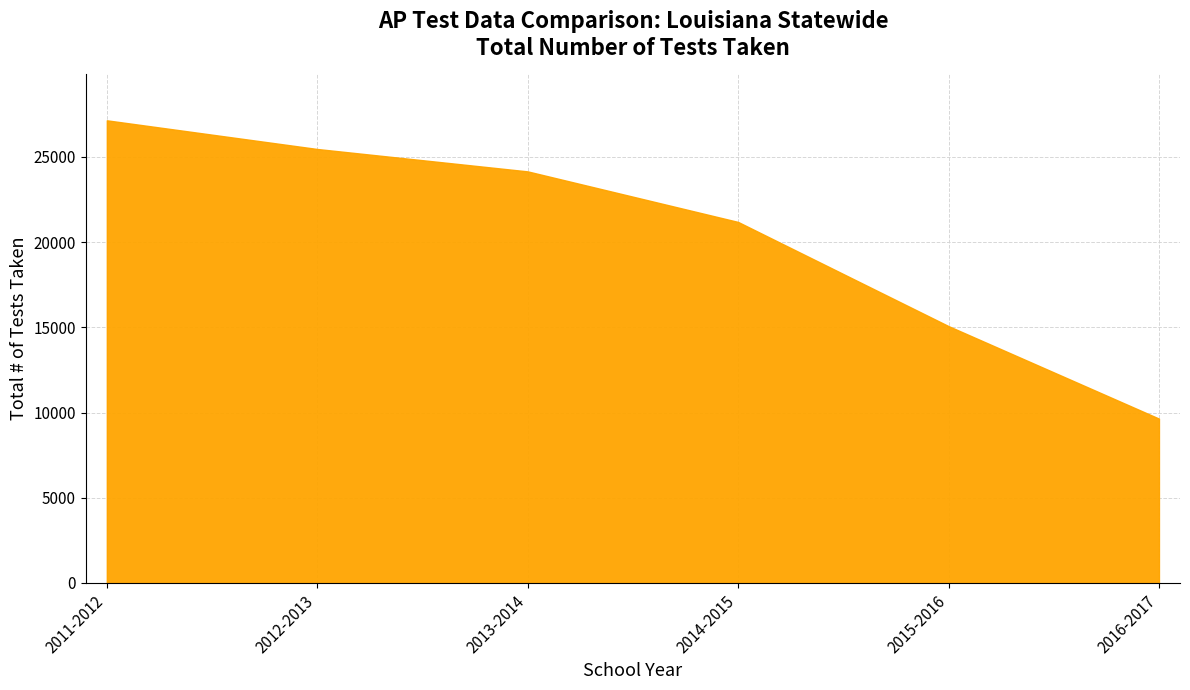

The chart shows a value of 10496 at 2012-2013. True or false?

False